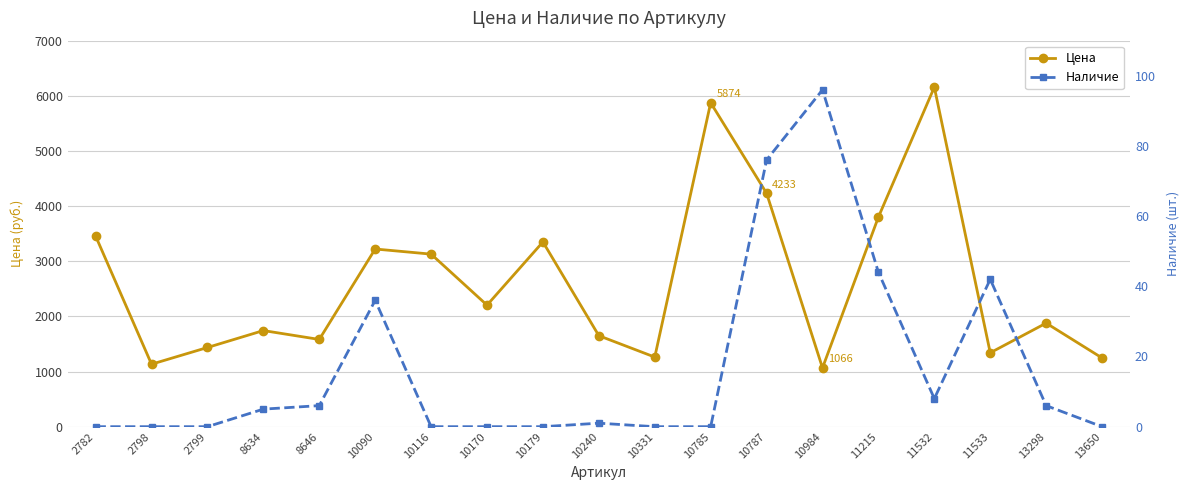

Reading left to right, transcribe all the data shown in this chart.

Цена: 3457	1133	1436	1743	1582	3222	3129	2204	3350	1650	1262	5874	4233	1066	3801	6157	1340	1878	1246
Наличие: 0	0	0	5	6	36	0	0	0	1	0	0	76	96	44	8	42	6	0